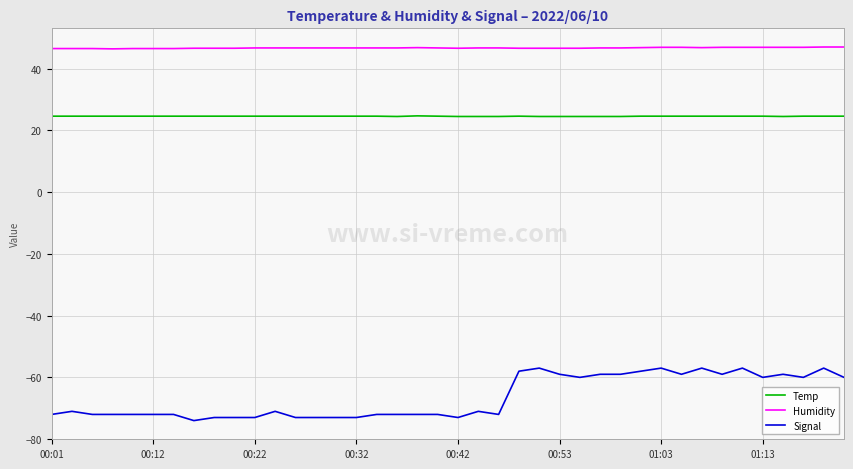

True or false: Humidity and Temp cross at least once.

False